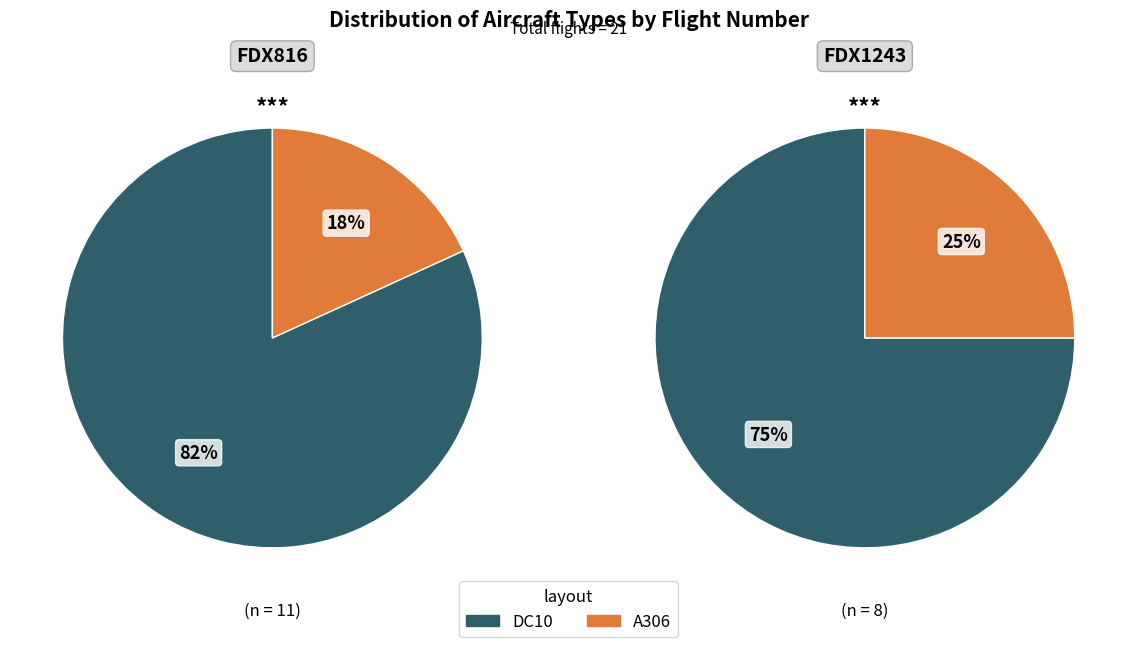

What portion of the pie excludes A306?

71.4%